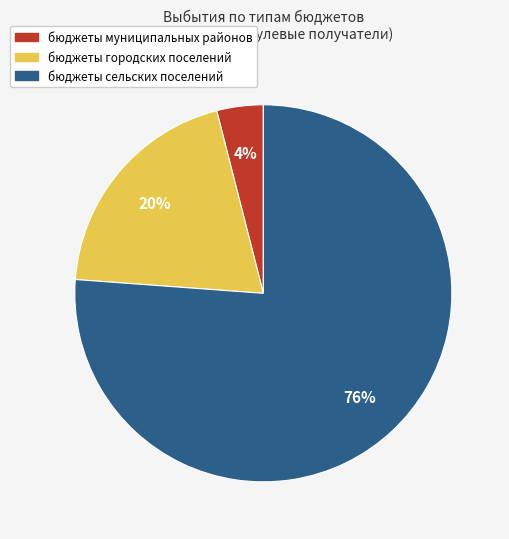

How many segments does this pie chart have?

3